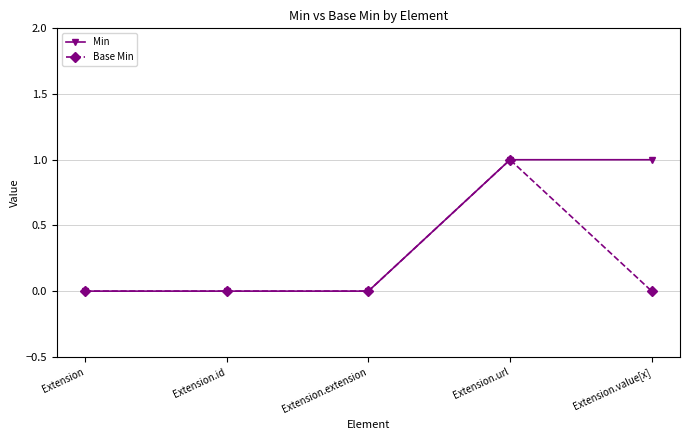

Rank the series at Extension.value[x] from lowest to highest value.

Base Min, Min